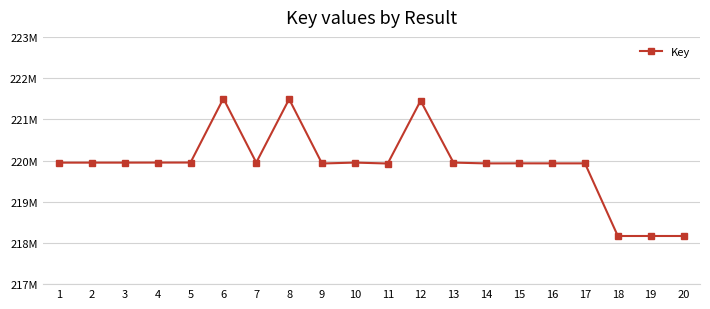

Reading left to right, what are all the values shown in this chart?

219948237	219948654	219948759	219949984	219950865	221504221	219950242	221490053	219927811	219949537	219927345	221451305	219949171	219929752	219931323	219930770	219930622	218168043	218168372	218168194